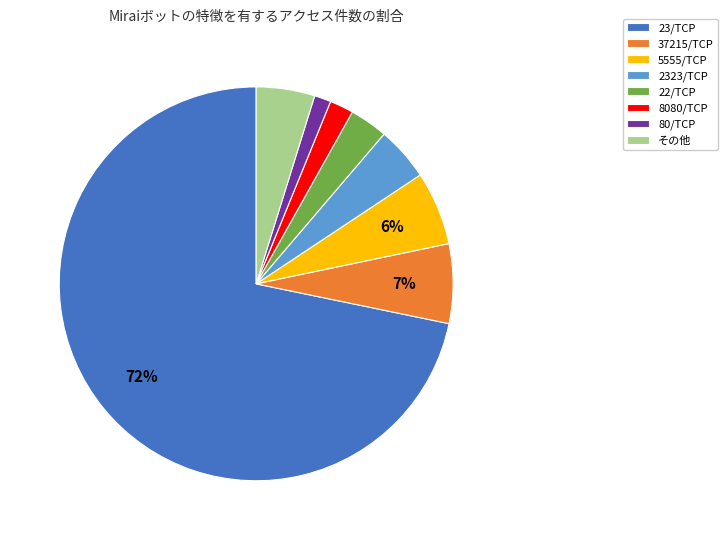

Which has a higher value, 5555/TCP or 80/TCP?

5555/TCP